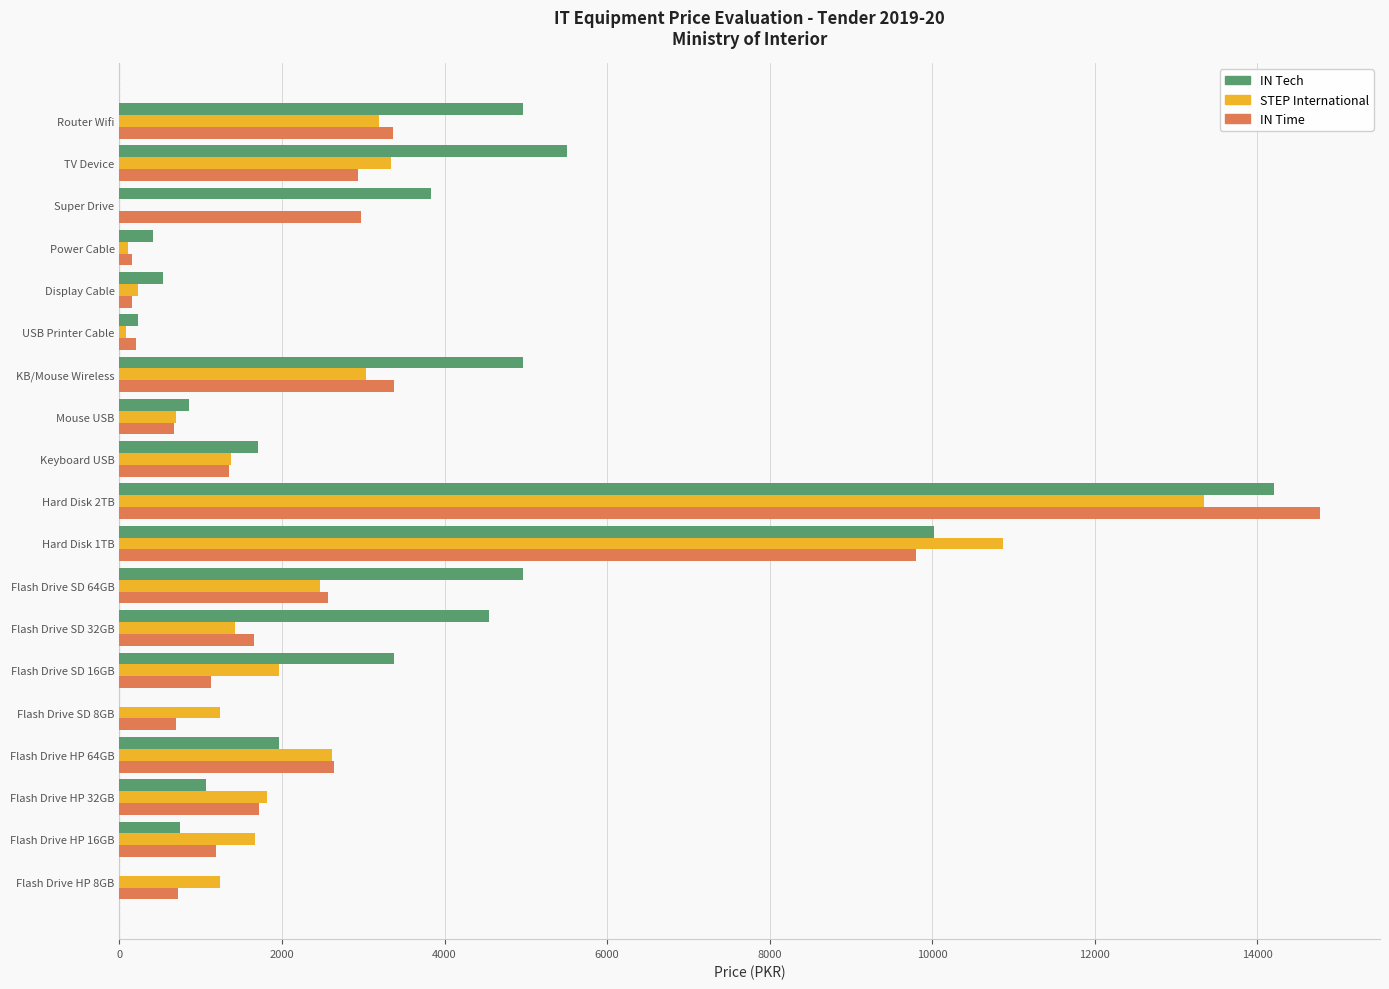

Between Flash Drive SD 16GB and USB Printer Cable, which series saw the biggest shift?

IN Tech